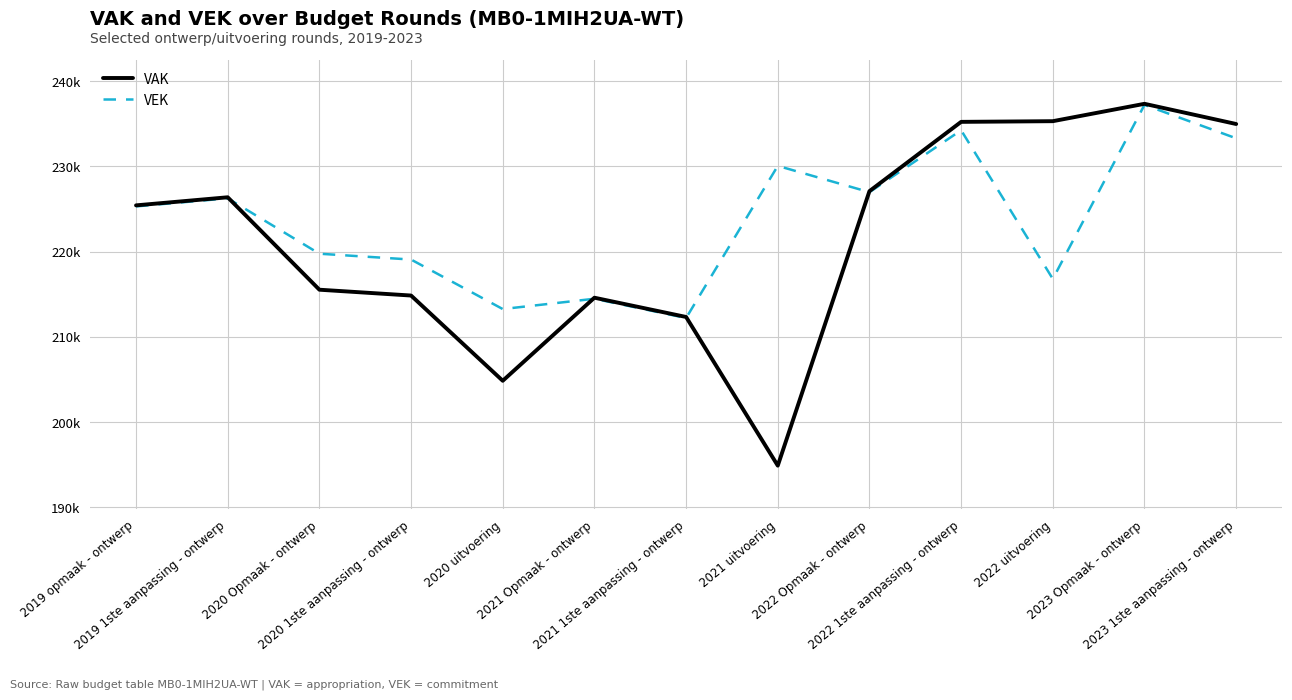

Is this an area chart (filled region under the line)?

No